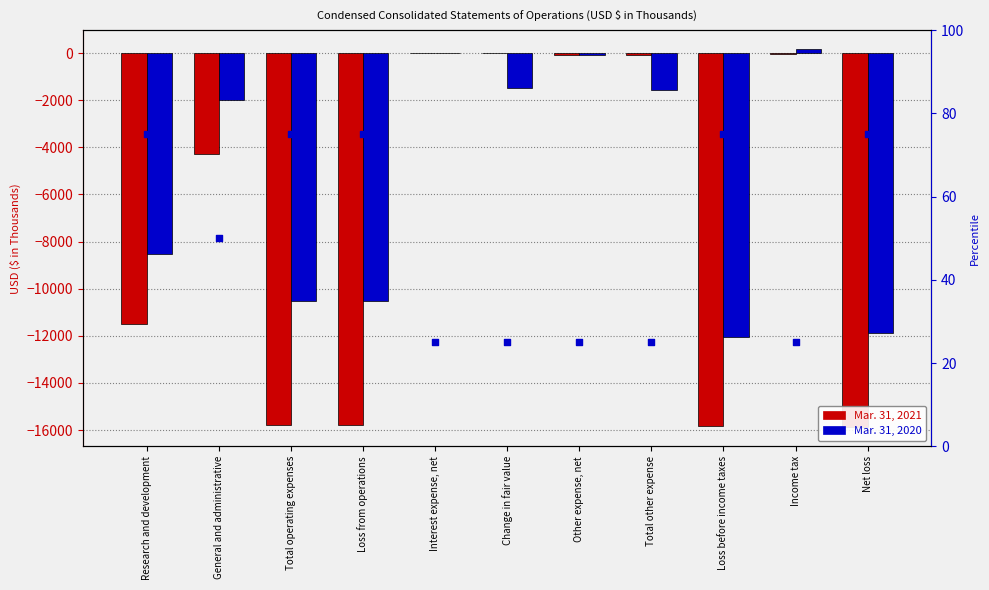

What is the total value across all series at Total other expense?

-1601